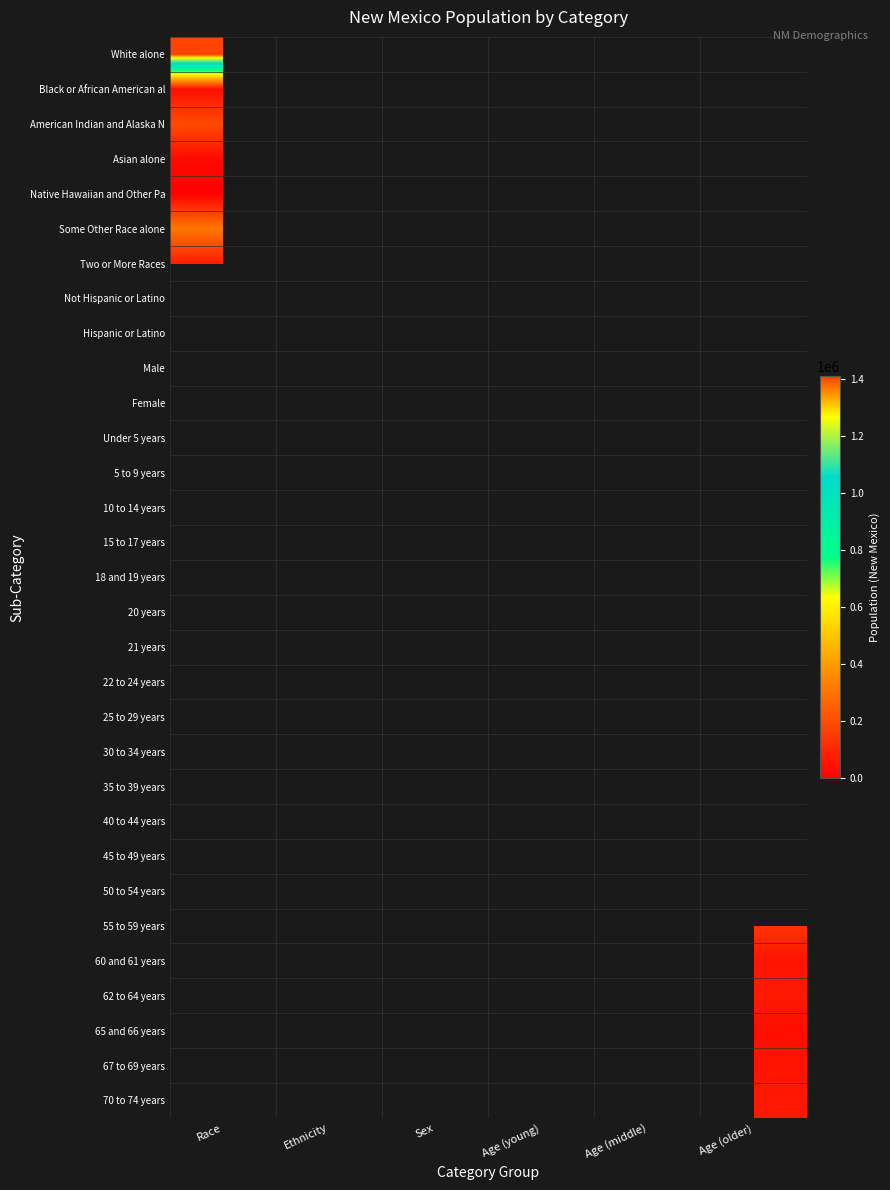

How many distinct data groups are displayed?

31